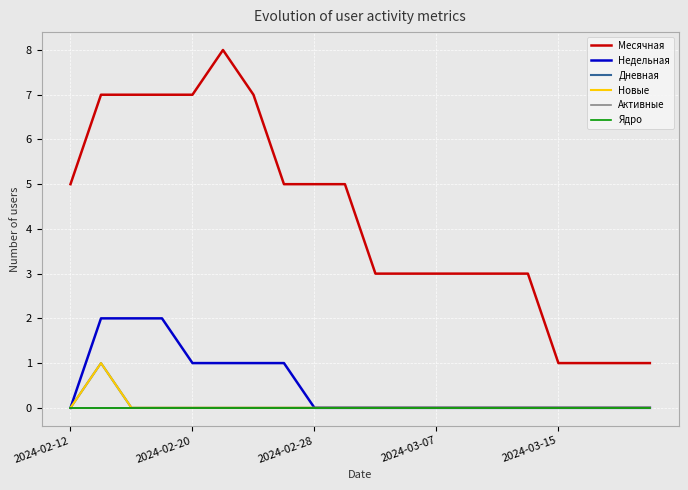

True or false: Недельная has more than 0 points higher than both neighbors.

False